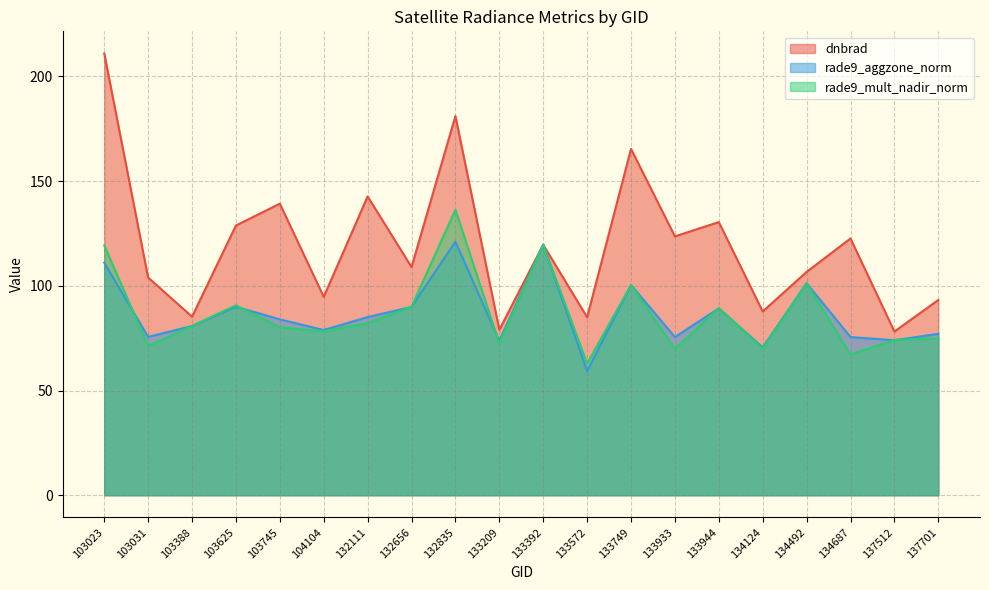

True or false: rade9_aggzone_norm has a value of 121.1 at 132835.

True